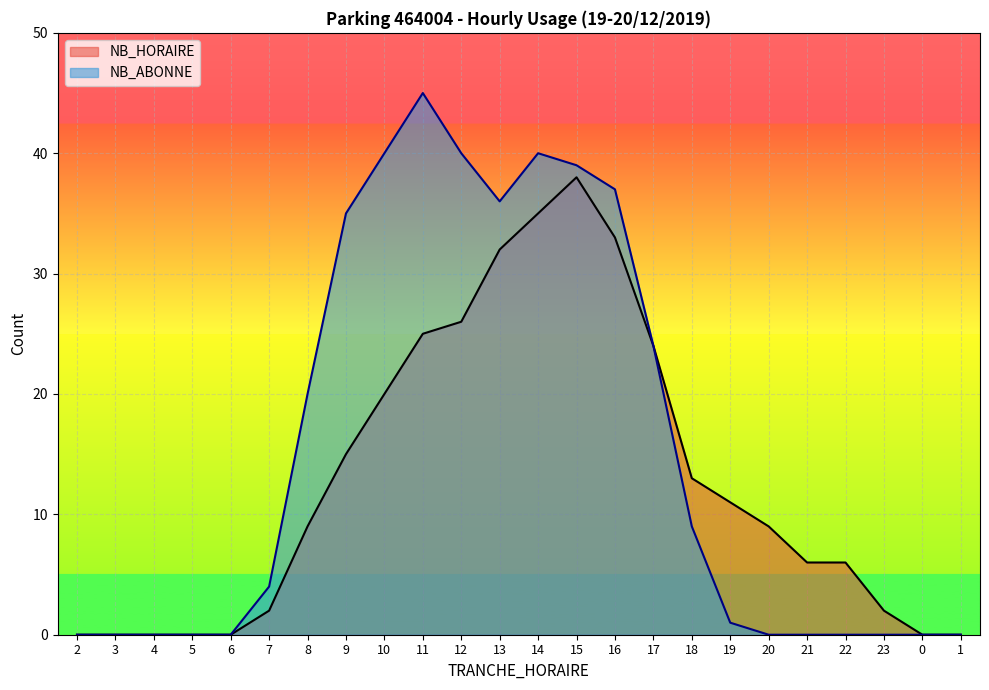

Where is the first local maximum for NB_ABONNE?

11